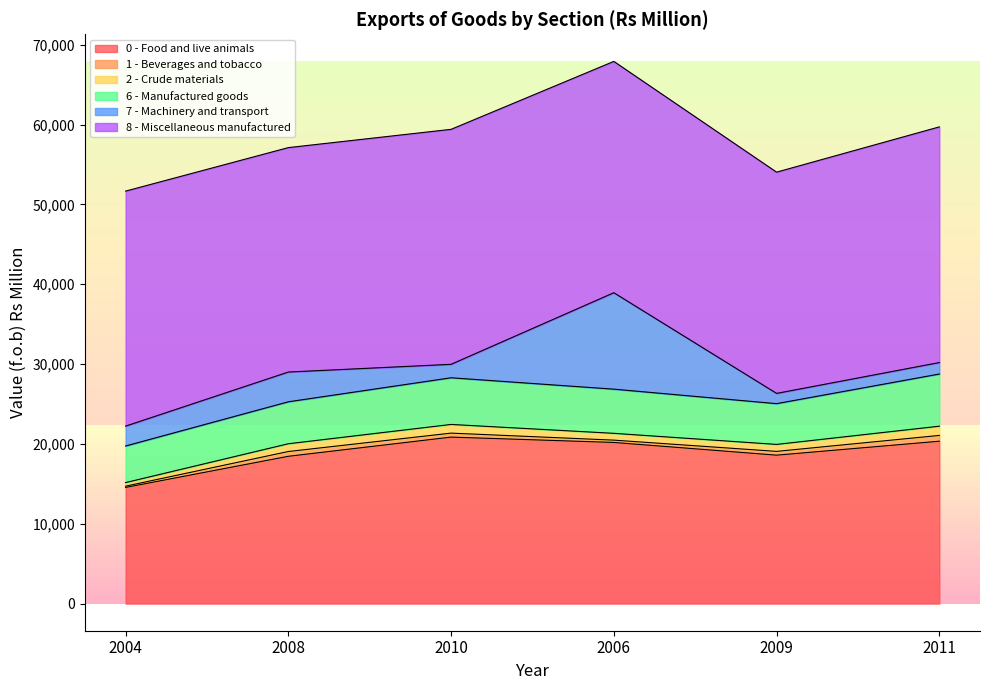

The 8 - Miscellaneous manufactured series shows 28973 at 2006. True or false?

True